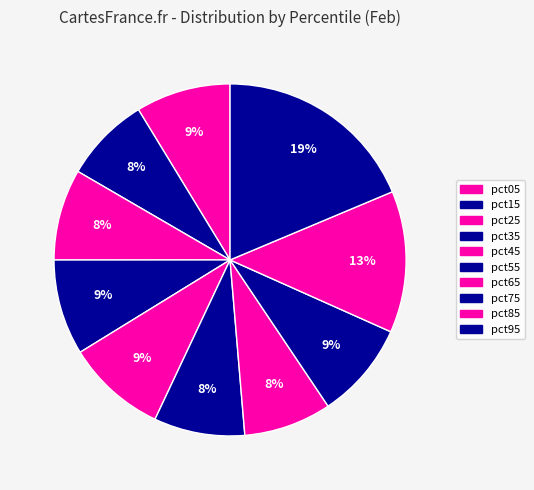

What is the smallest slice in the pie chart?

pct15